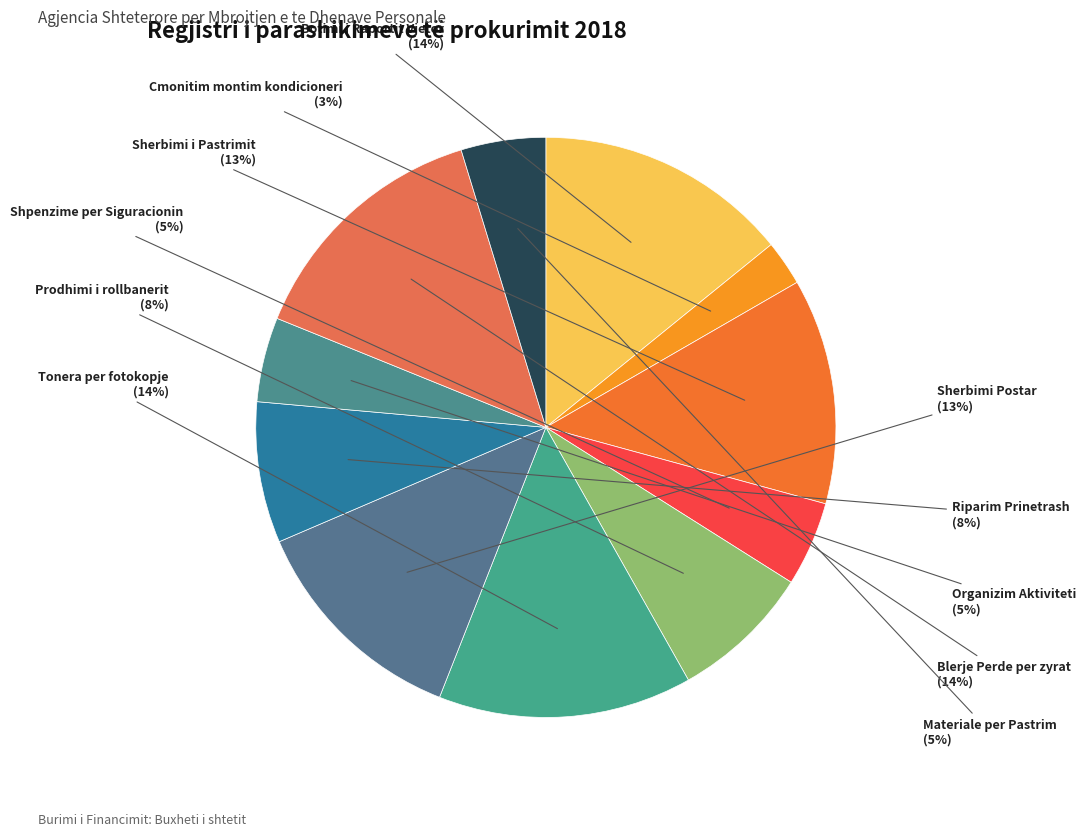

Count the number of slices in the pie.

11